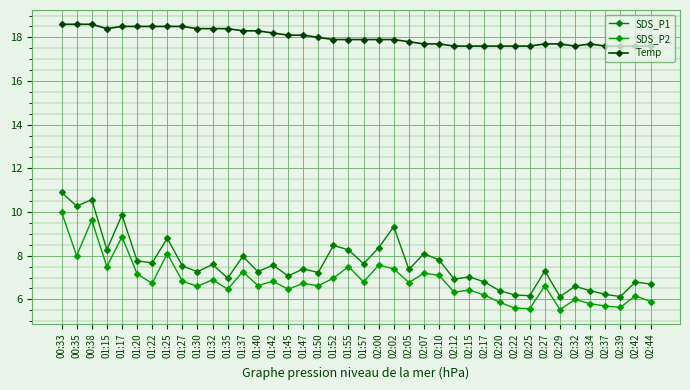

Which has a higher value, 02:42 or 01:35?

01:35